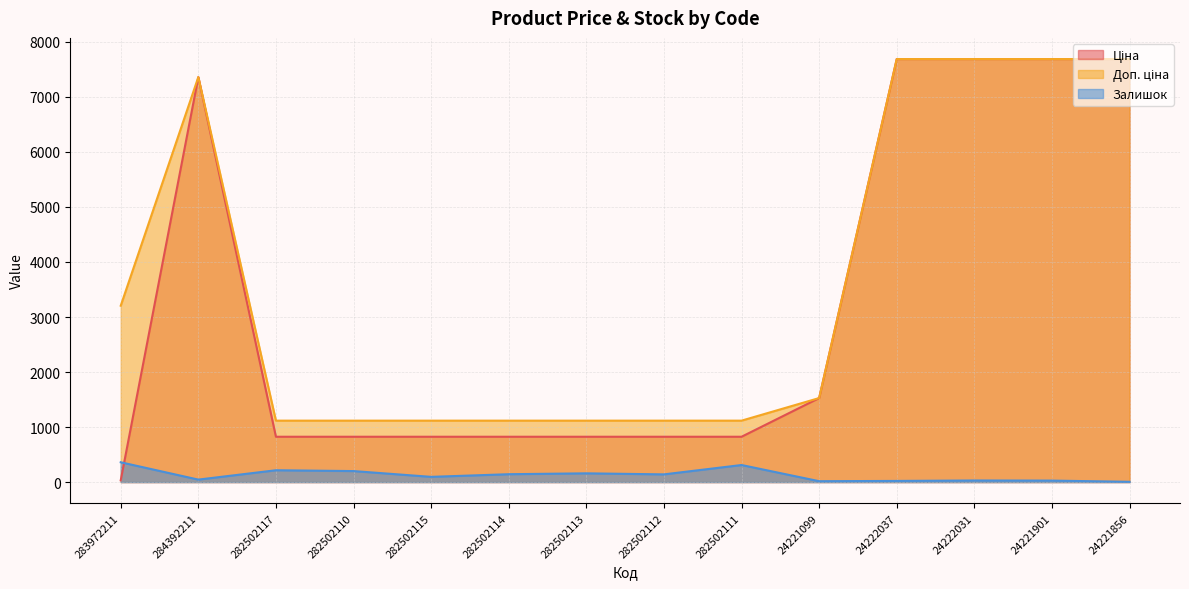

What are all the series names shown in the legend?

Ціна, Доп. ціна, Залишок